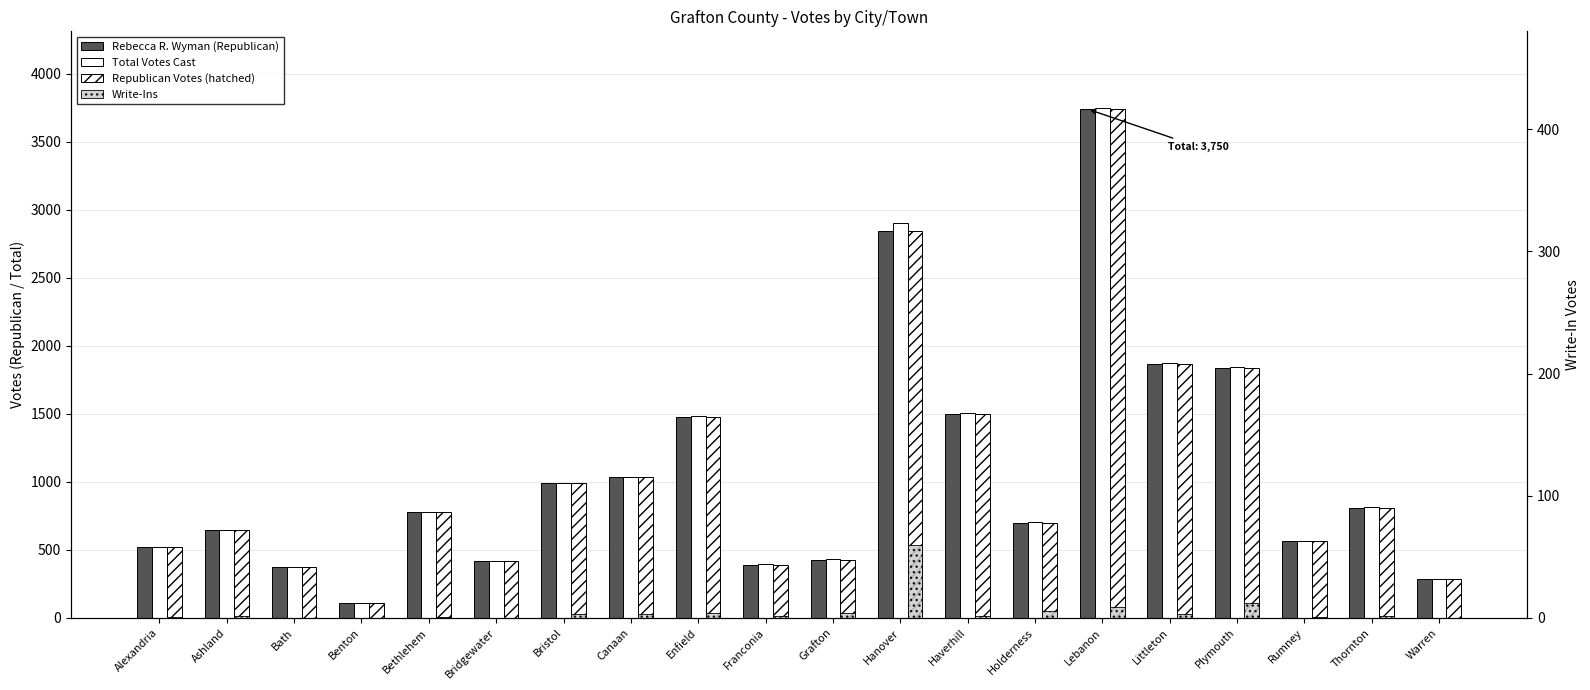

Which series has the largest range (max minus min)?

Total Votes Cast